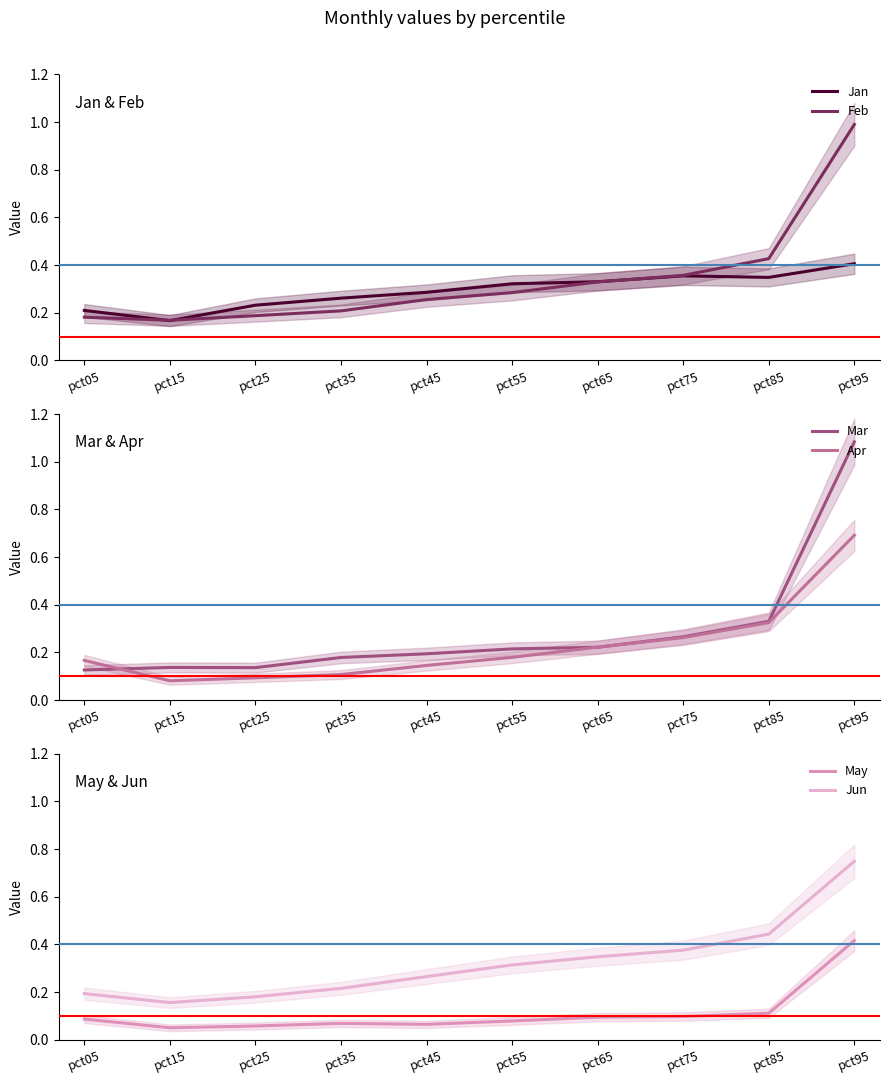

How many lines are shown in the chart?

6